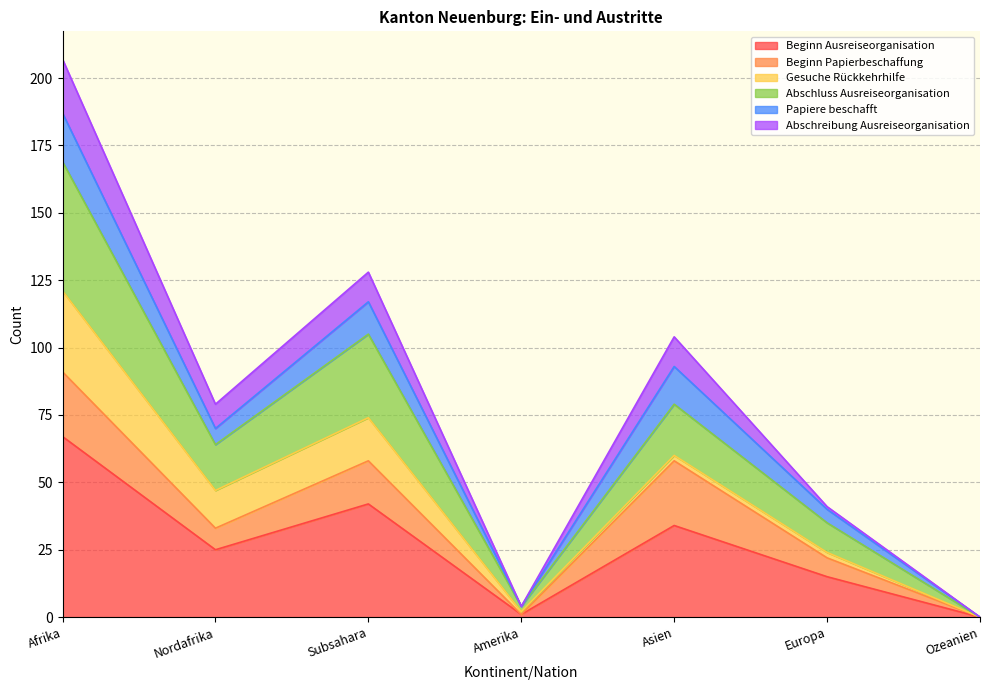

At which label does Beginn Ausreiseorganisation reach its peak?

Afrika